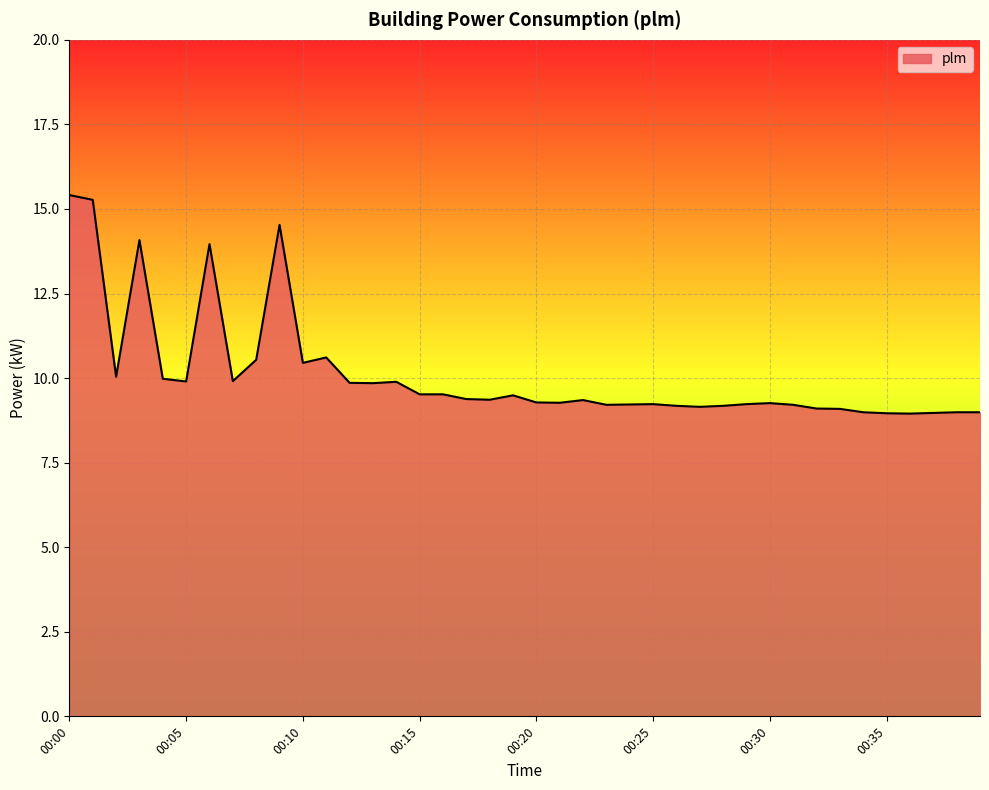

What is the average value?

10.1